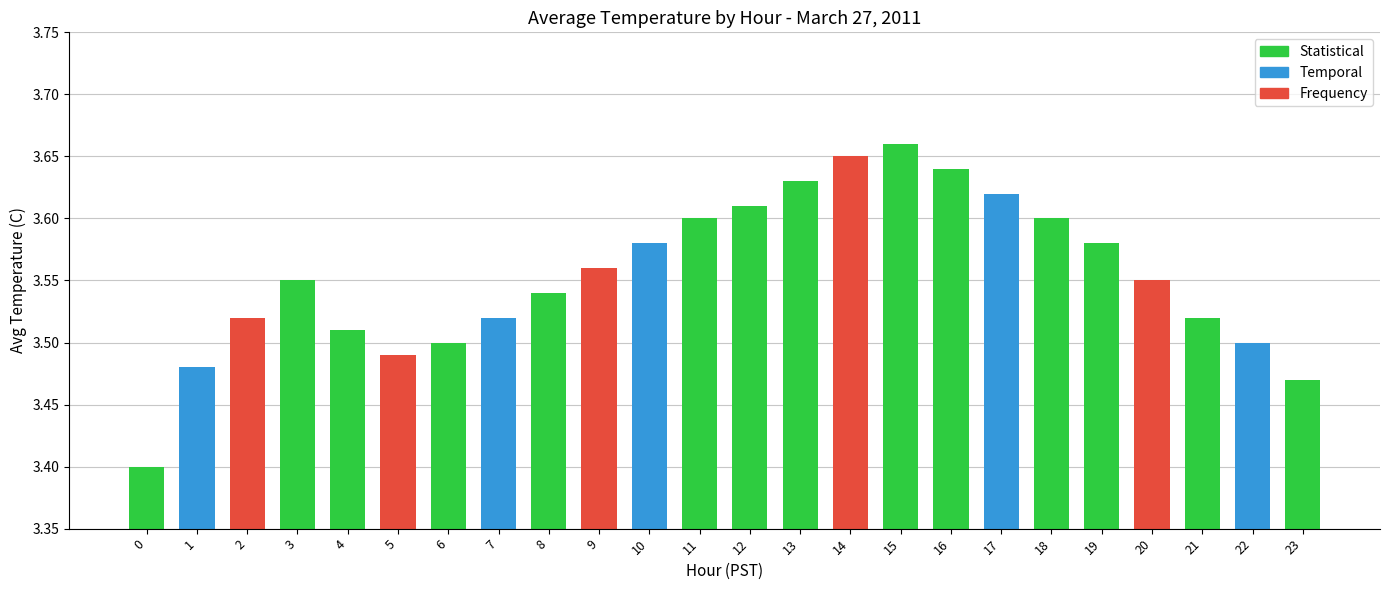

What is the difference between the maximum and minimum values?

0.3